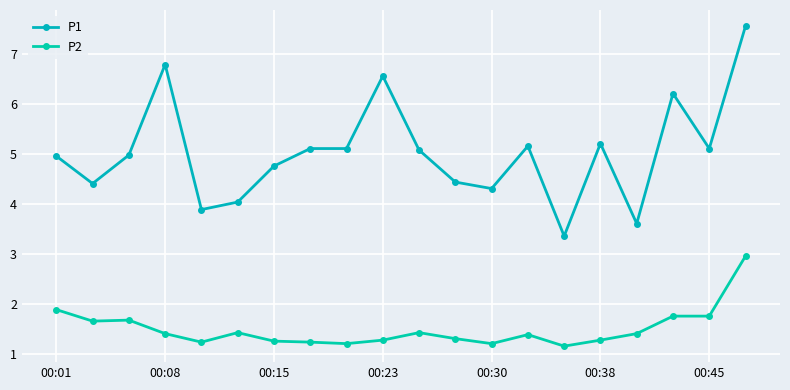

True or false: P2 and P1 intersect in this chart.

False